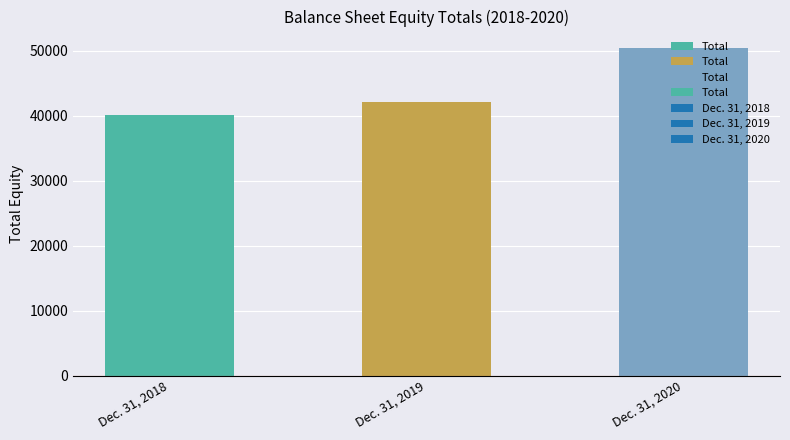

How many values are below 42192?

1